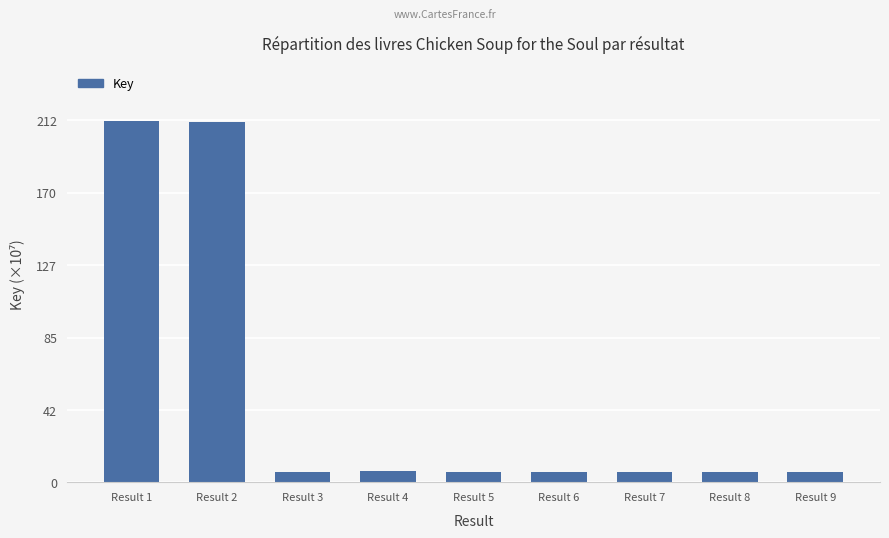

Is it true that the value at Result 5 is 6.4?

True